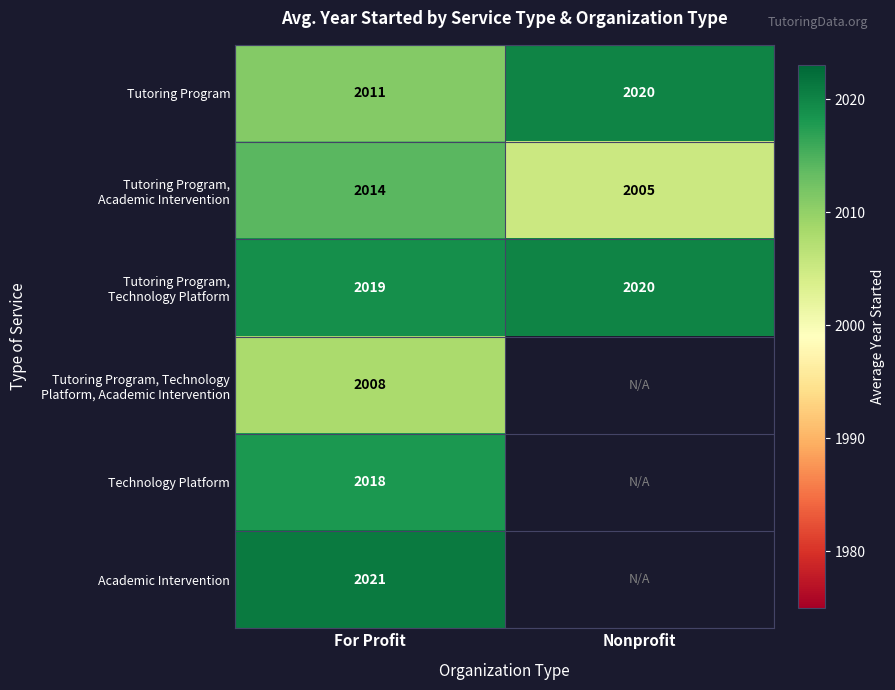

What is the spread (max minus min) of values at For Profit?

13